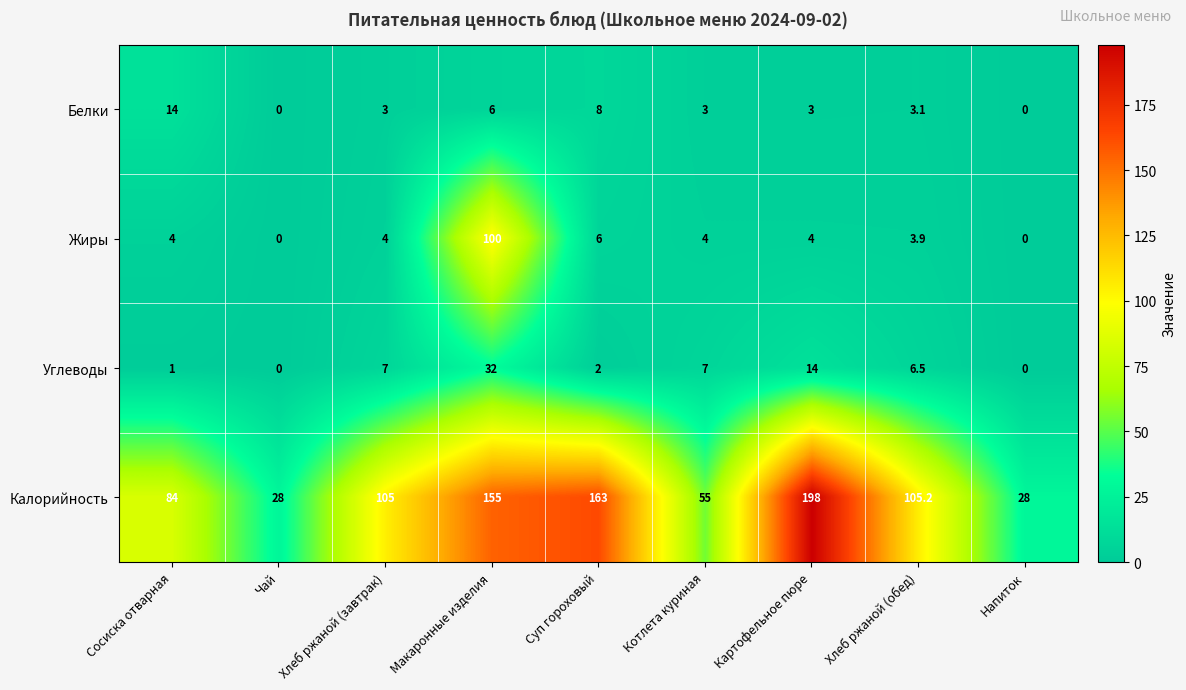

What is the difference between the highest and lowest values at Сосиска отварная?

83.0